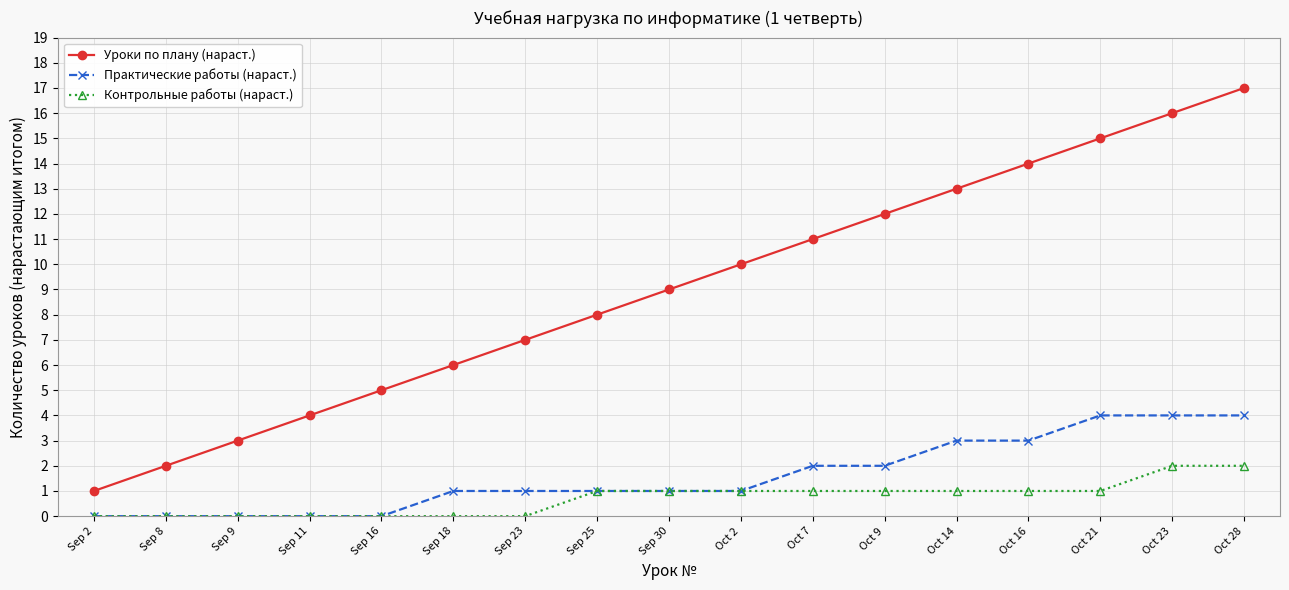

The Практические работы (нараст.) series shows 1 at Sep 18. True or false?

True